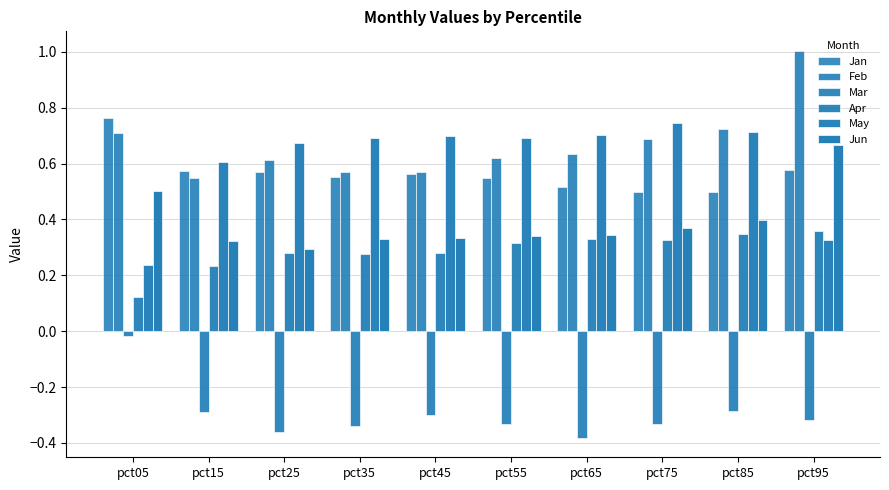

Does the chart contain any negative values?

Yes